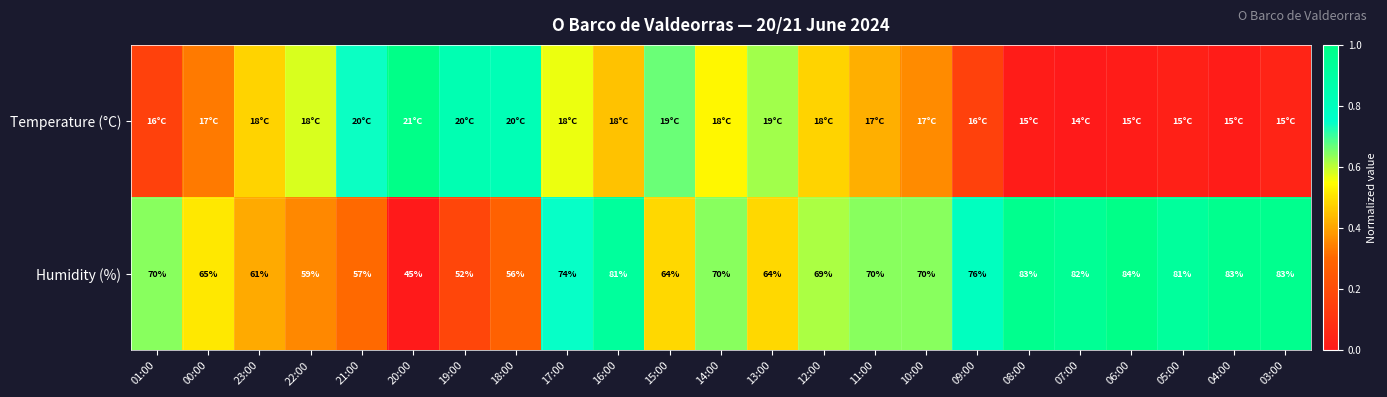

How many data points in Humidity (%) are less than 70?

10